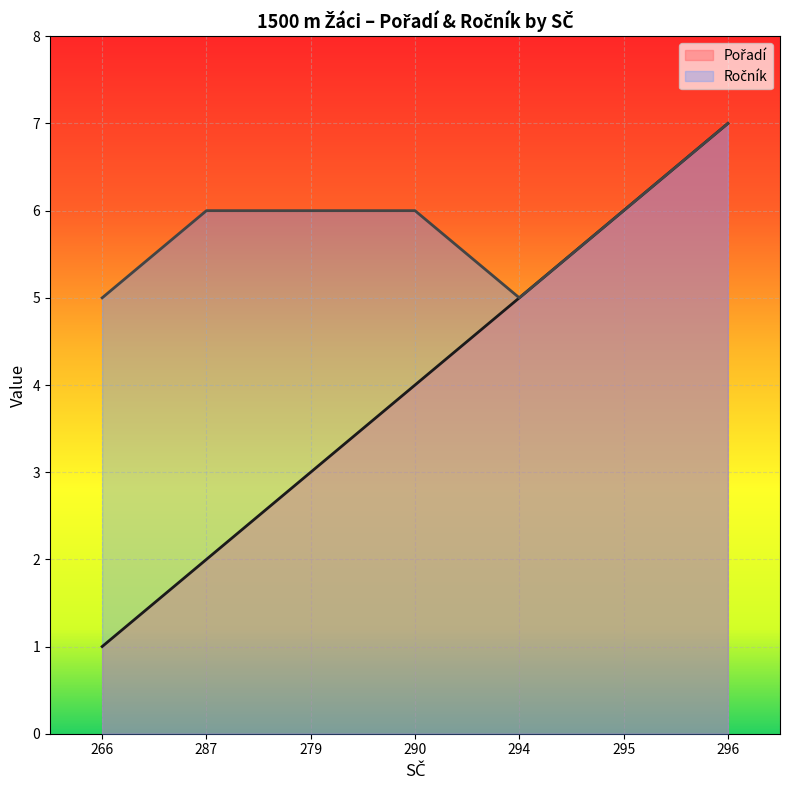

Read the Pořadí value at 279.

3